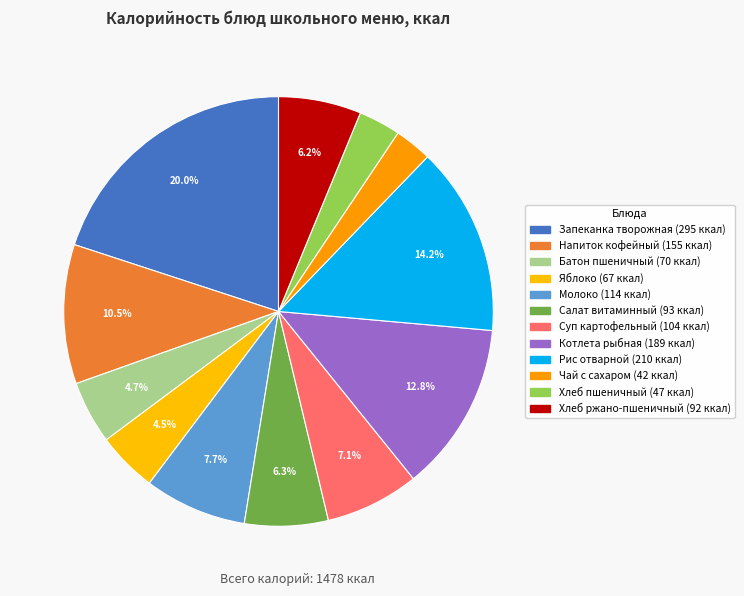

Count the number of slices in the pie.

12